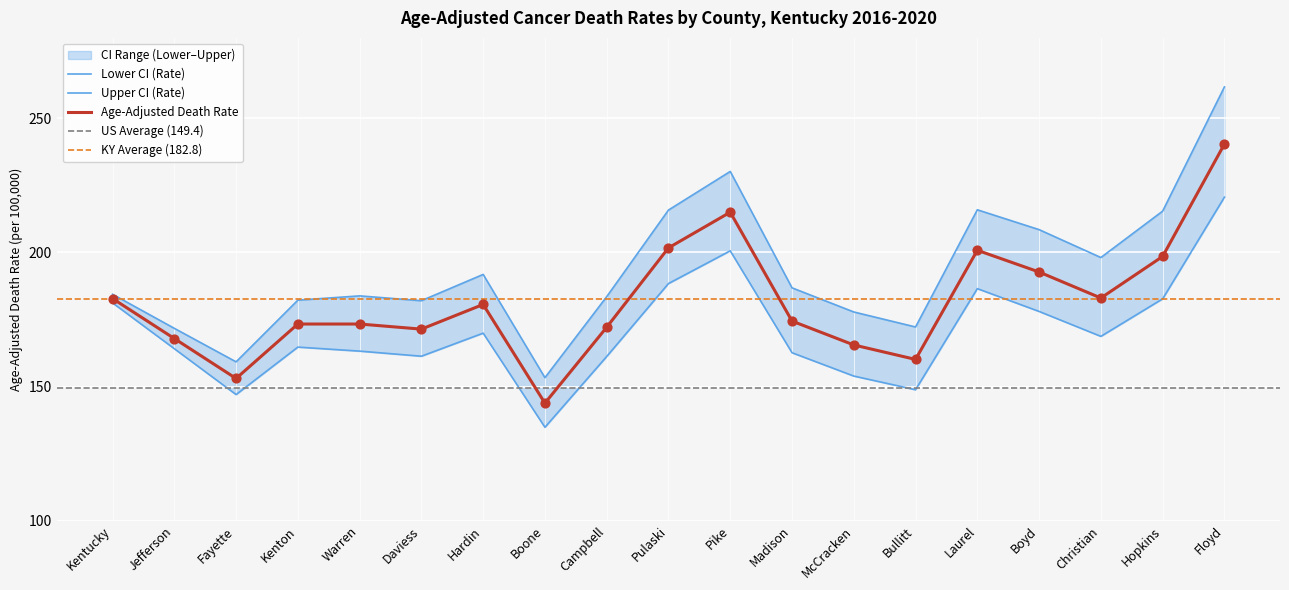

What is the total value across all series at Kenton?

520.2